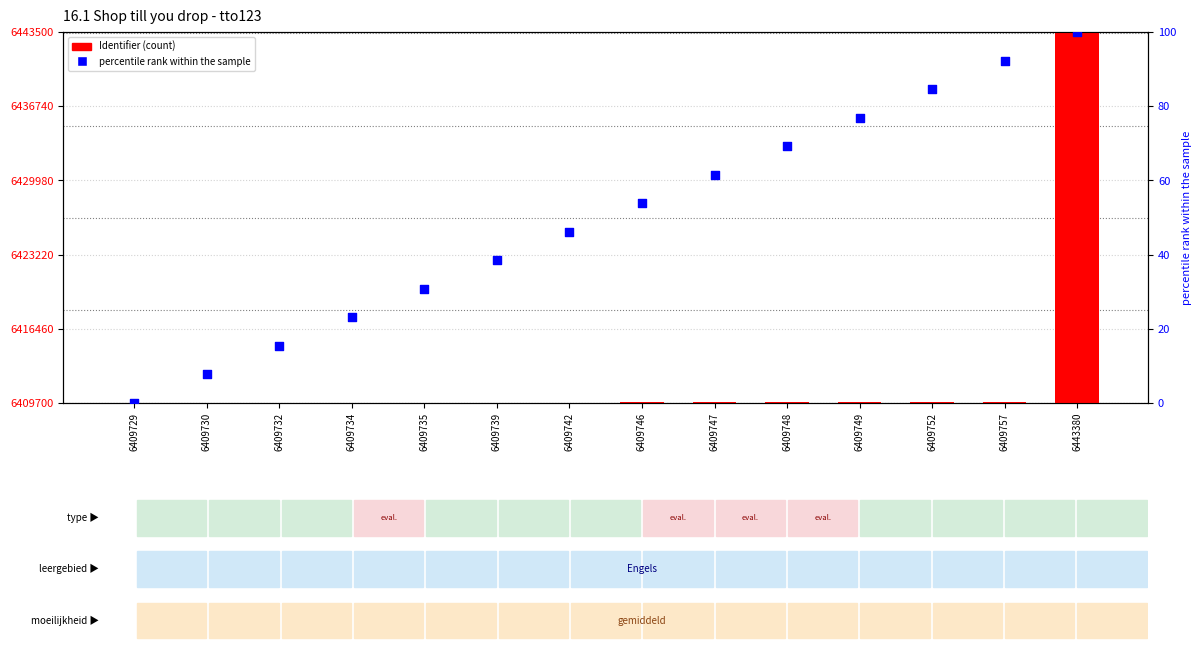

What is the total value across all series at 6409742?

6409788.2